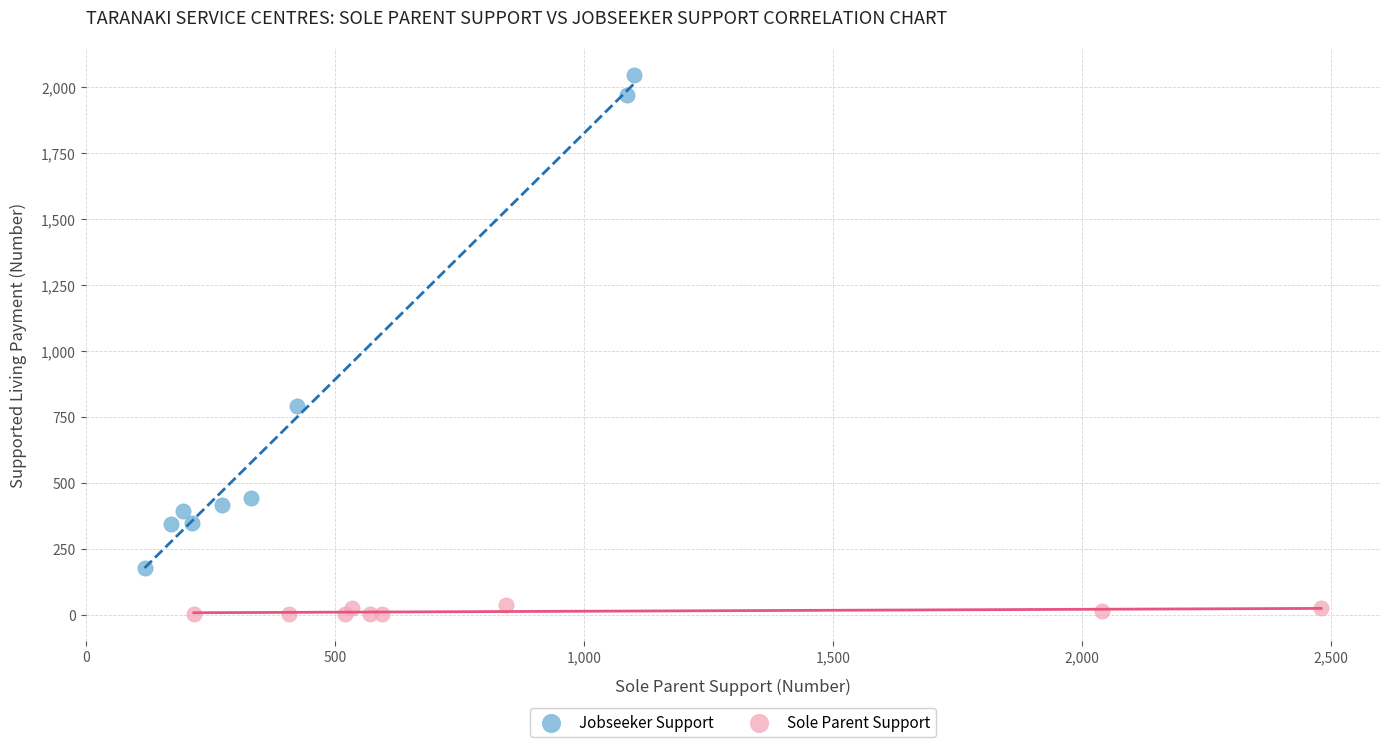

Which series reaches the maximum Y coordinate?

Jobseeker Support